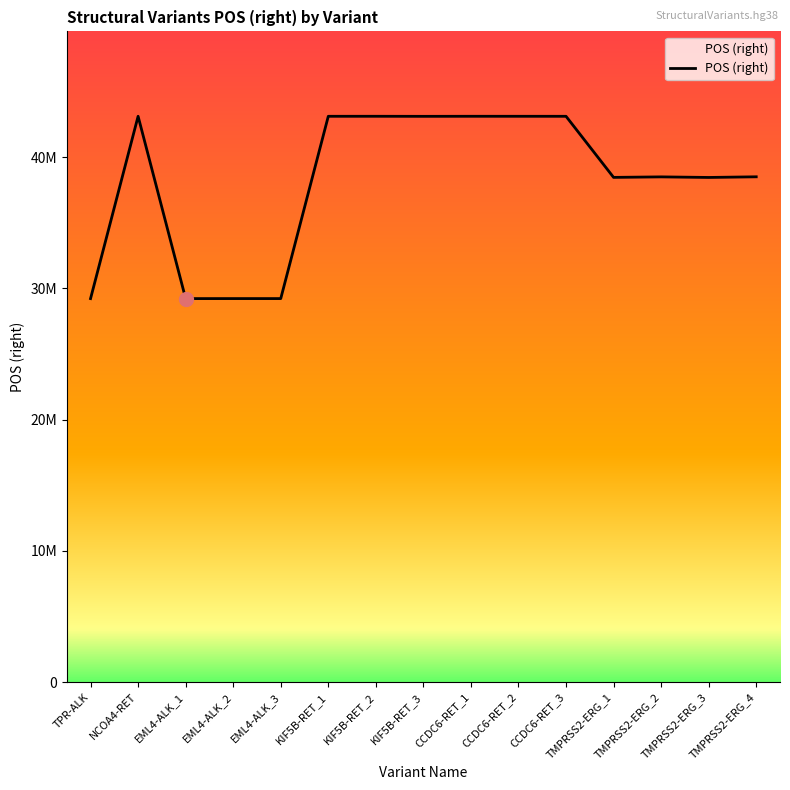

Rank the categories by value from lowest to highest.

EML4-ALK_1, TPR-ALK, EML4-ALK_3, EML4-ALK_2, TMPRSS2-ERG_3, TMPRSS2-ERG_1, TMPRSS2-ERG_2, TMPRSS2-ERG_4, KIF5B-RET_3, CCDC6-RET_3, KIF5B-RET_1, CCDC6-RET_2, NCOA4-RET, CCDC6-RET_1, KIF5B-RET_2